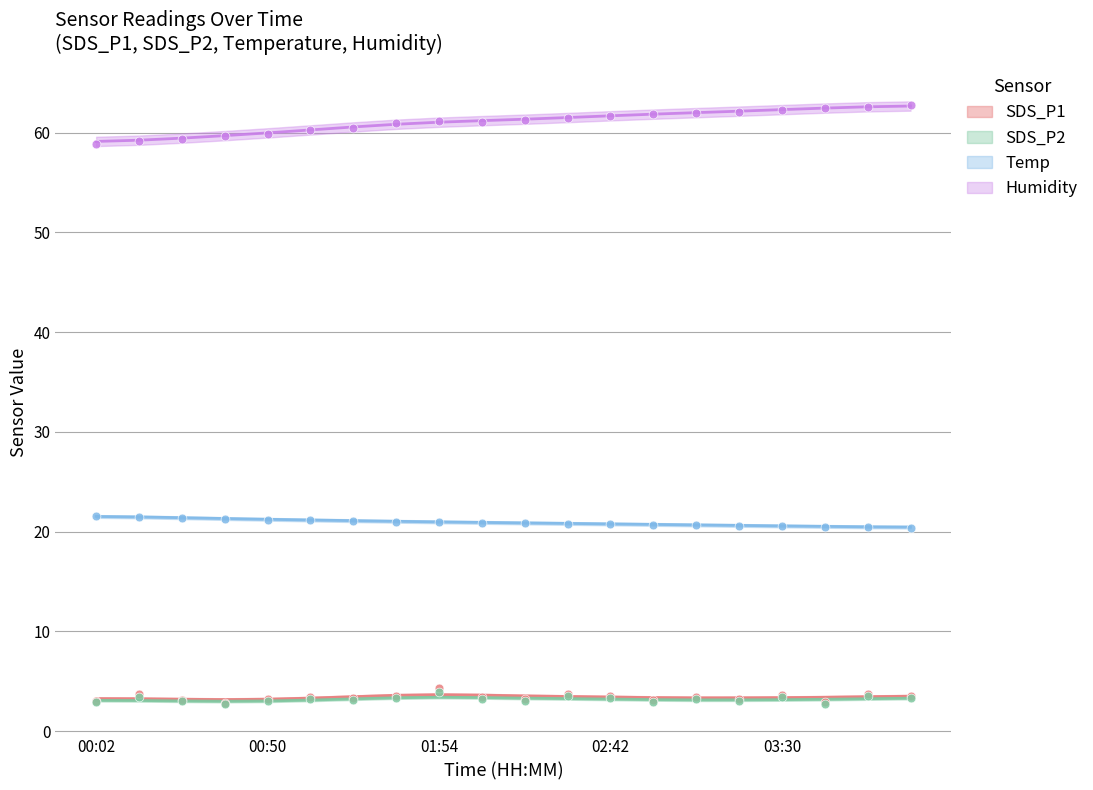

Which series has the largest Y range (max minus min)?

Humidity